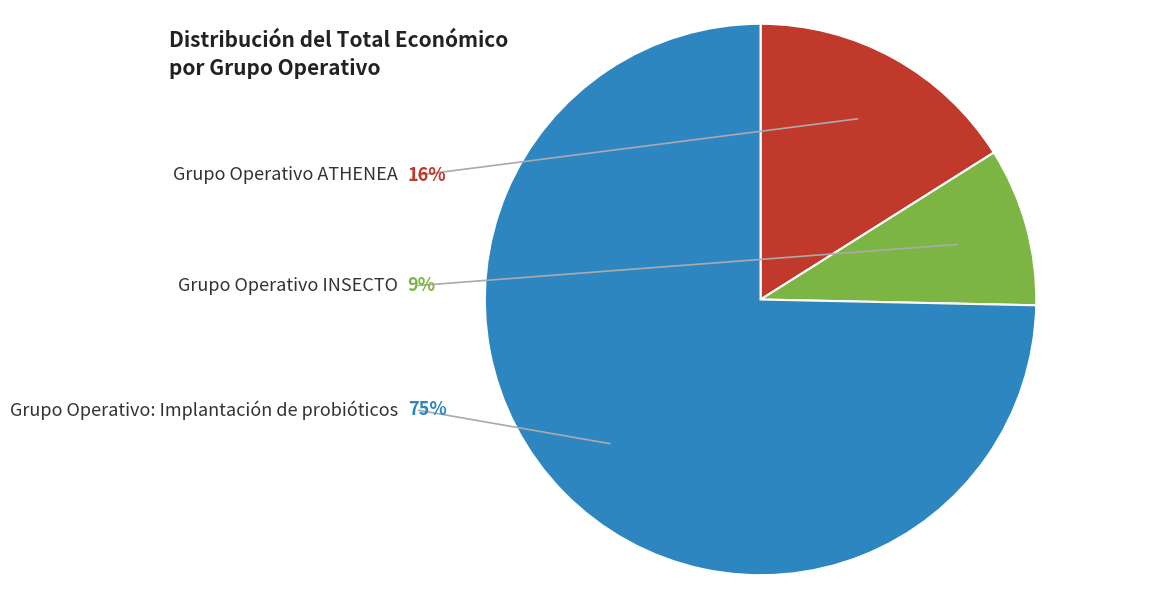

Which slice represents more than half of the pie?

Grupo Operativo: Implantación de probióticos